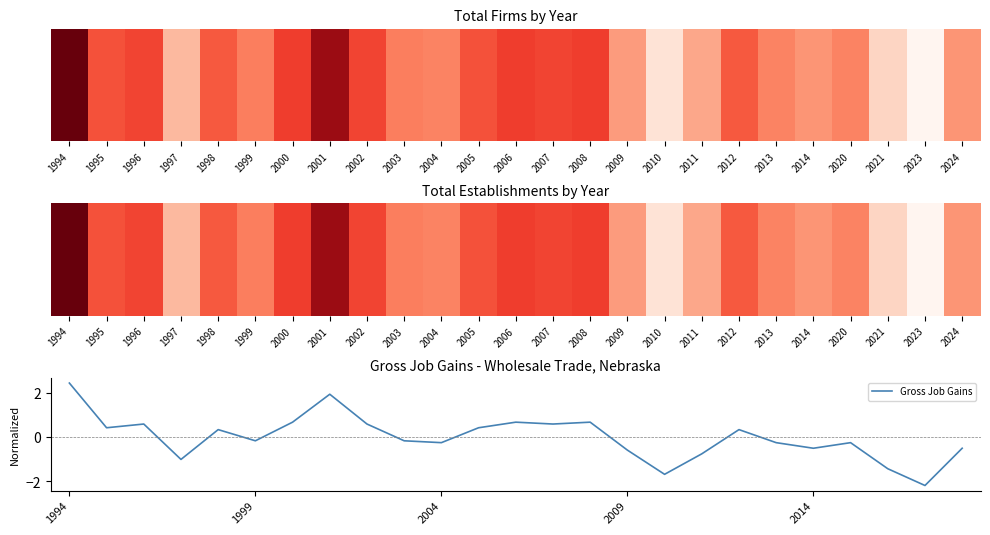

How many series are shown in this chart?

1